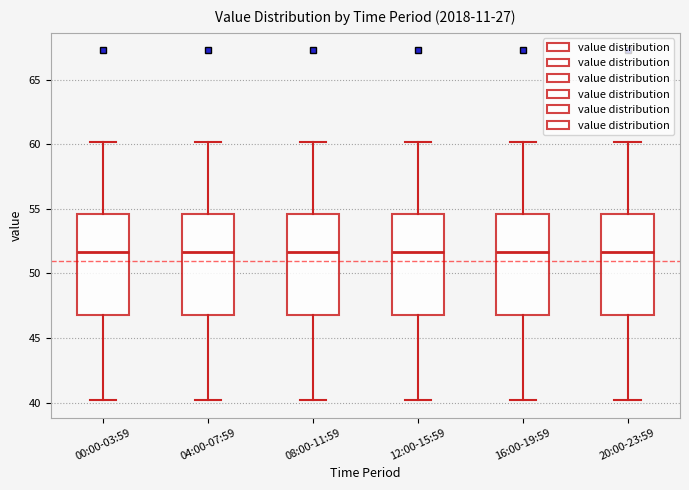

Reading left to right, transcribe this box plot: for each box, give where its median line is, the range the box spans, and where its two whiskers end, as read against the y-axis. The values are not printed on the chart, so give them approximately, as read against the axis.

00:00-03:59: median 51.5, box 46.5 to 54.5, whiskers 40.0 to 60.0
04:00-07:59: median 51.5, box 46.5 to 54.5, whiskers 40.0 to 60.0
08:00-11:59: median 51.5, box 46.5 to 54.5, whiskers 40.0 to 60.0
12:00-15:59: median 51.5, box 46.5 to 54.5, whiskers 40.0 to 60.0
16:00-19:59: median 51.5, box 46.5 to 54.5, whiskers 40.0 to 60.0
20:00-23:59: median 51.5, box 46.5 to 54.5, whiskers 40.0 to 60.0